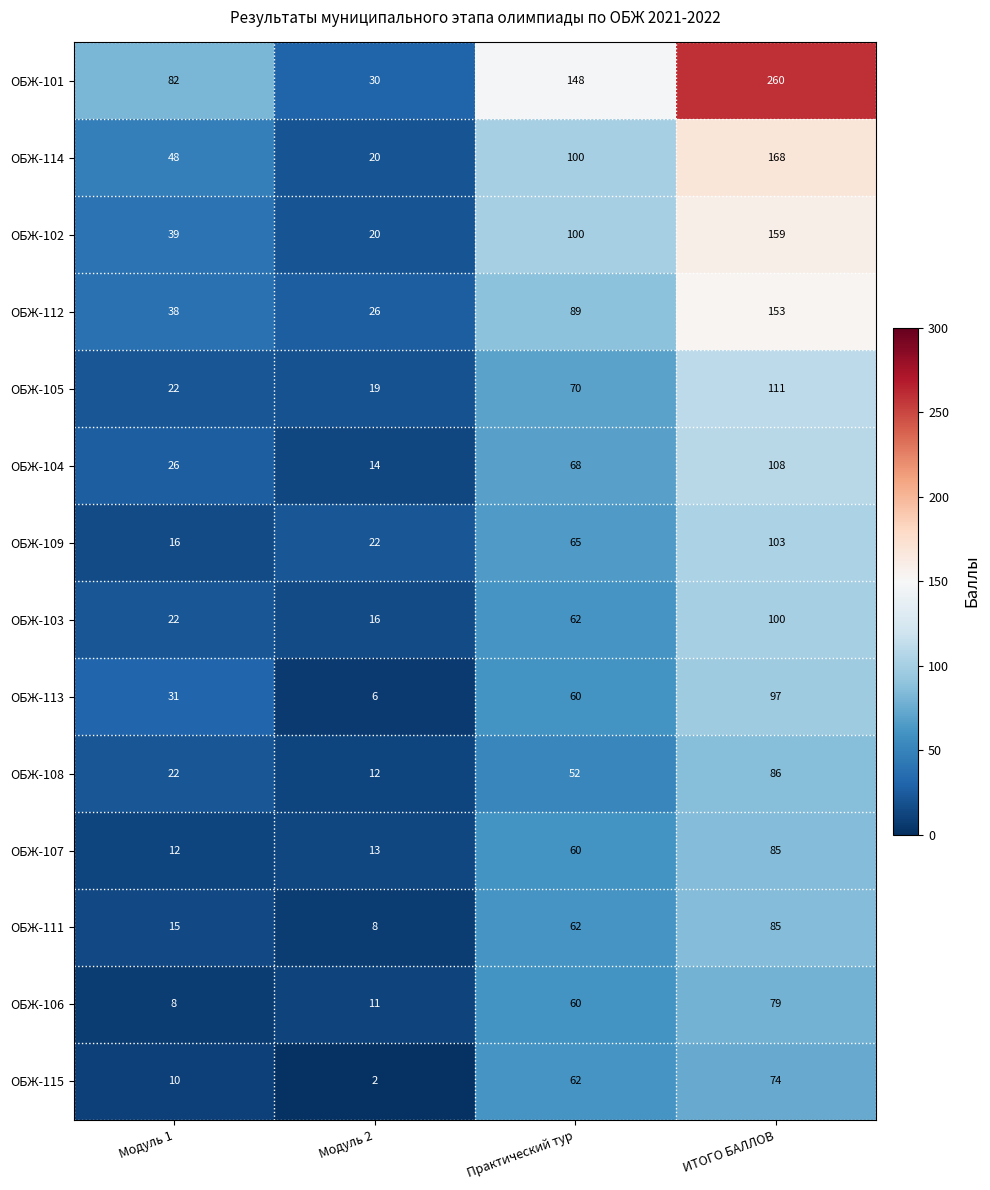

Is it true that ОБЖ-107 equals 7 at Модуль 1?

False